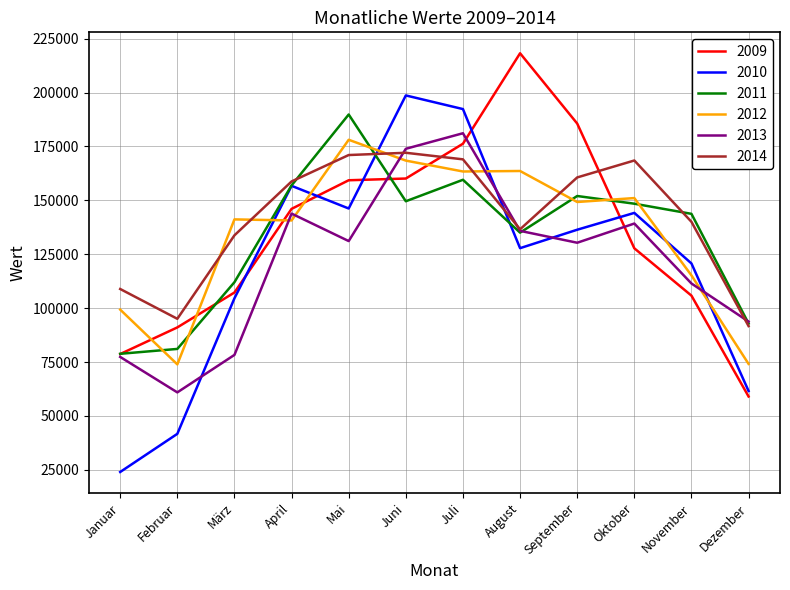

What is the total value across all series at Oktober?

879185